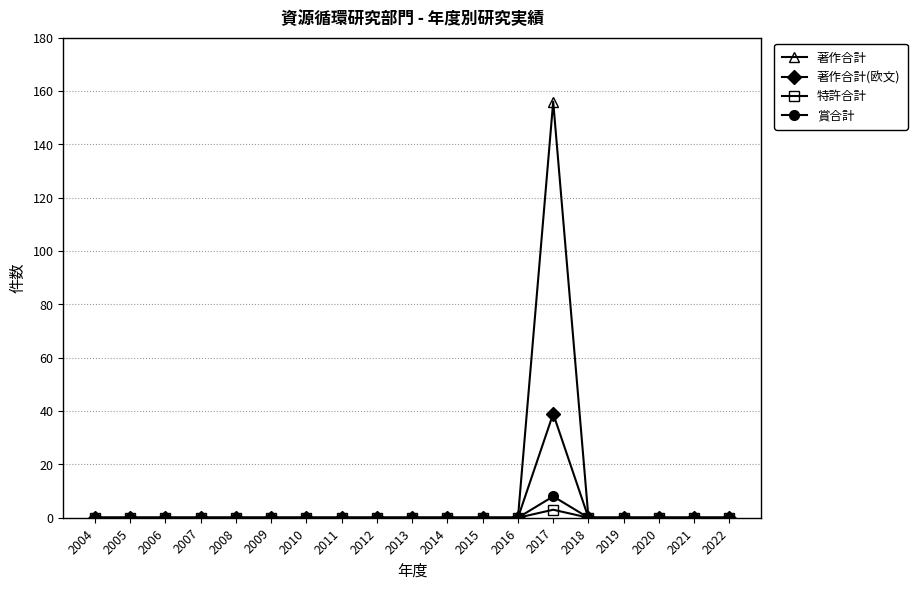

The 著作合計(欧文) series shows 19 at 2007. True or false?

False